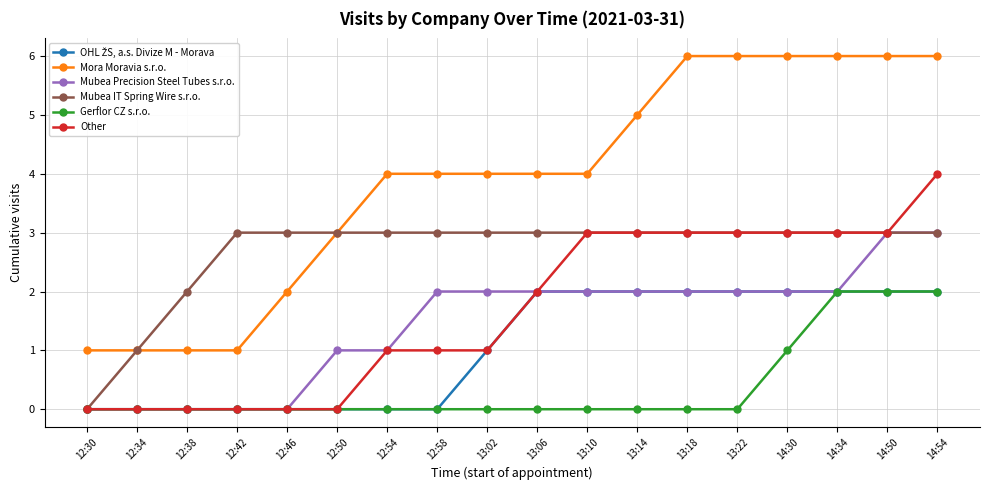

What is the label of the 3rd point from the left?

12:38